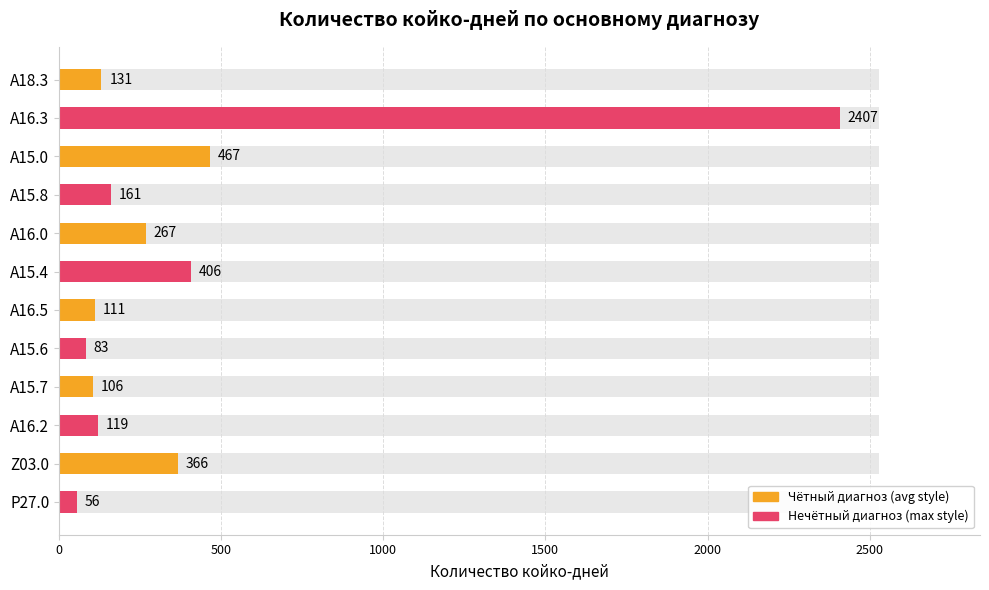

What position from the right is A18.3?

12